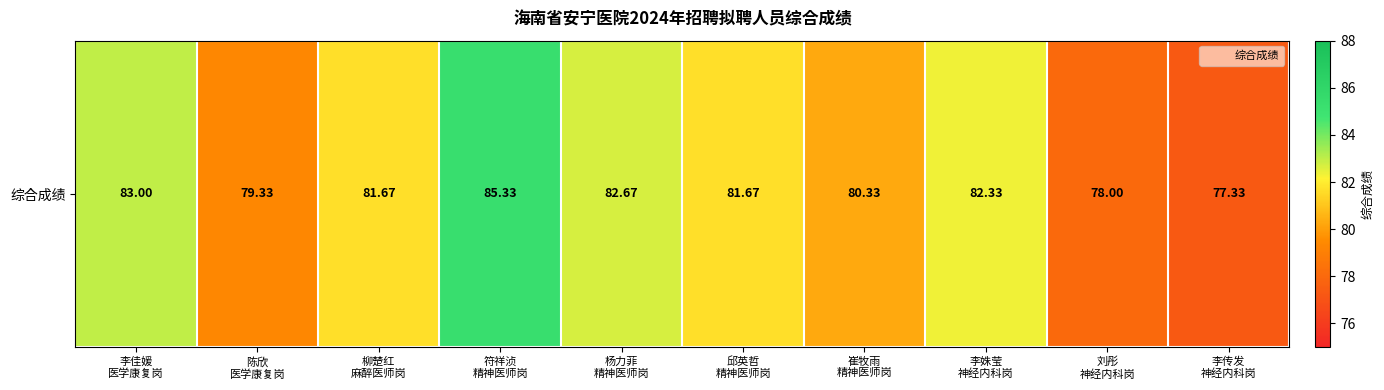

Count the number of categories in the chart.

10